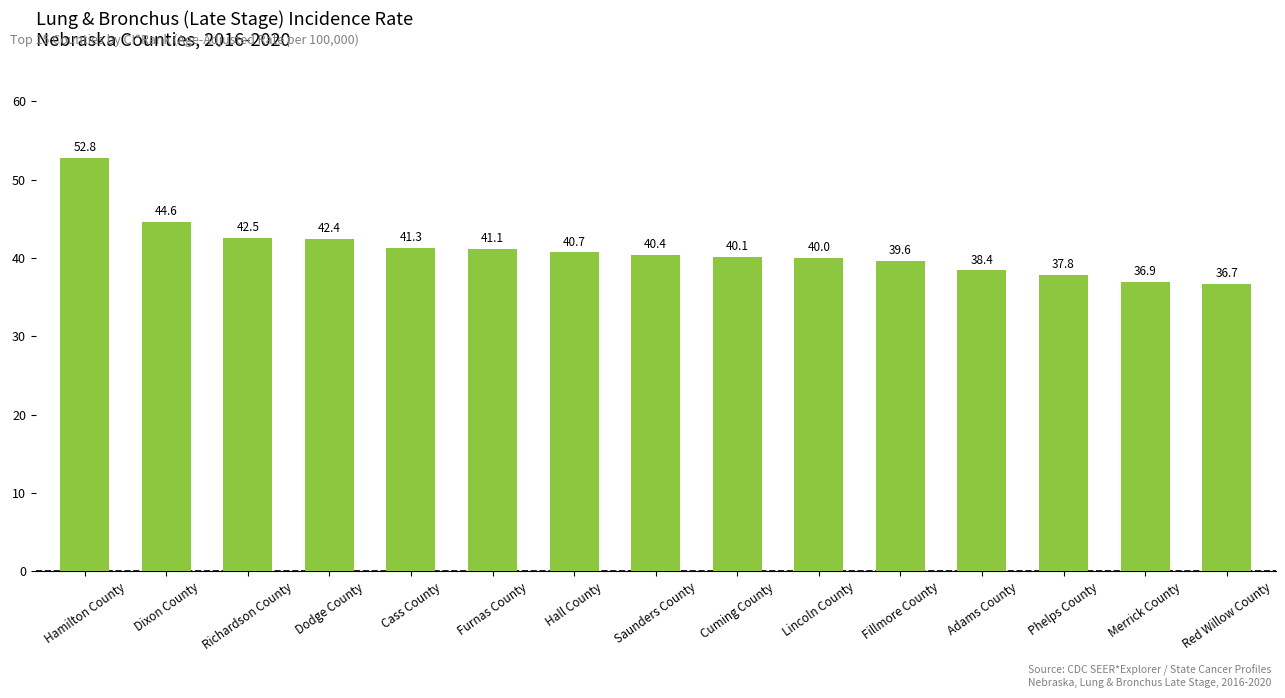

What is the sum of the values at Saunders County and Cuming County?

80.5